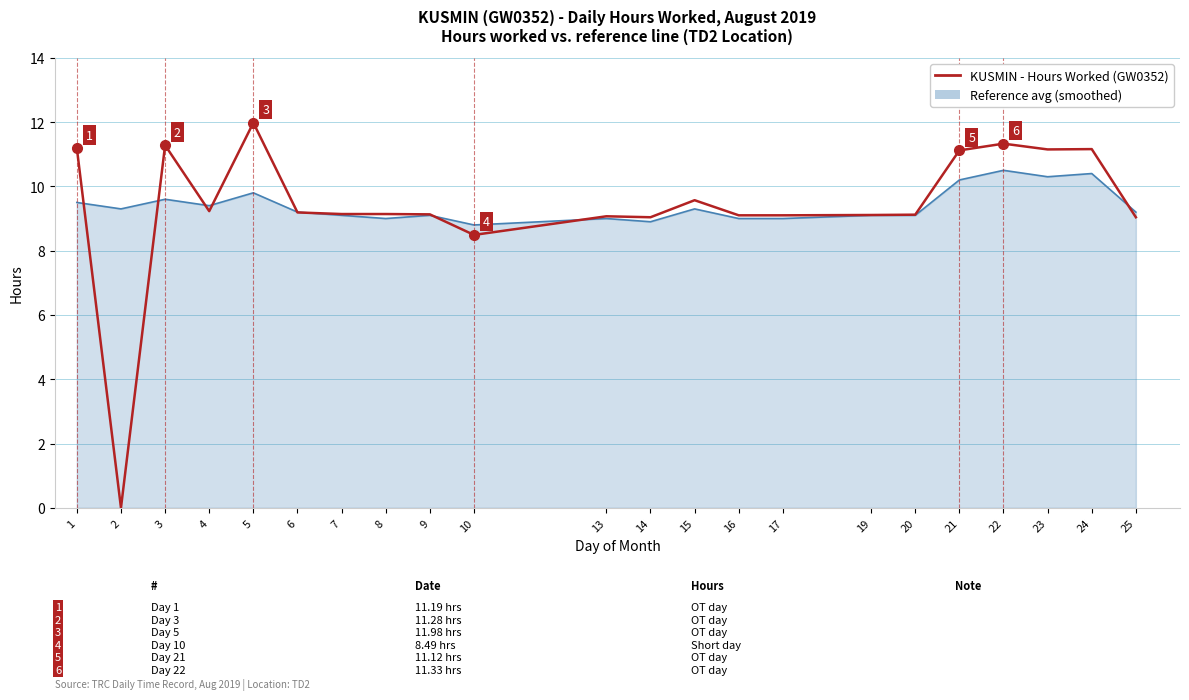

What is the difference between the second highest and minimum values in the KUSMIN - Hours Worked (GW0352) series?

11.3